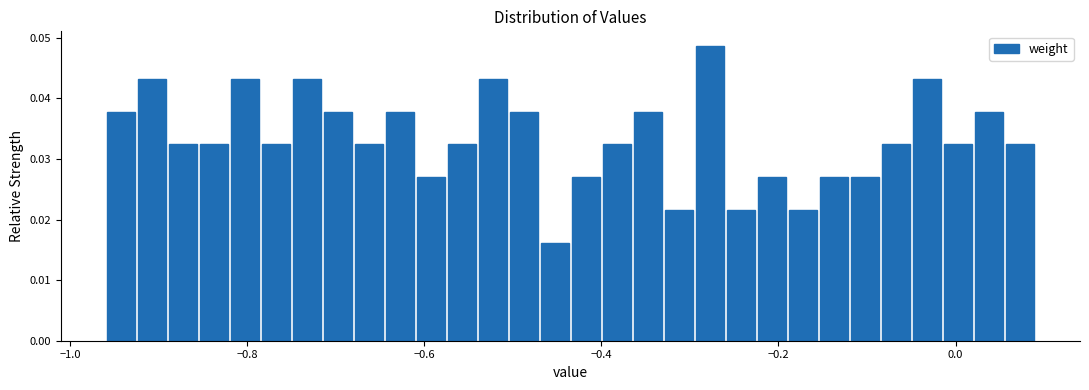

Read against the x-axis, roughly where is the centre of the tallest bar?

-0.28